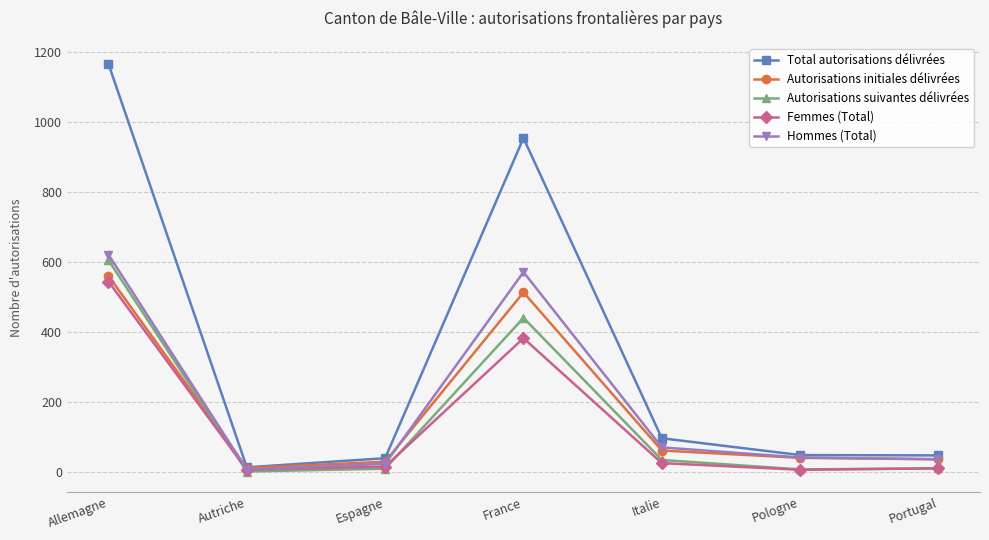

What is the label of the 1st point from the right?

Portugal